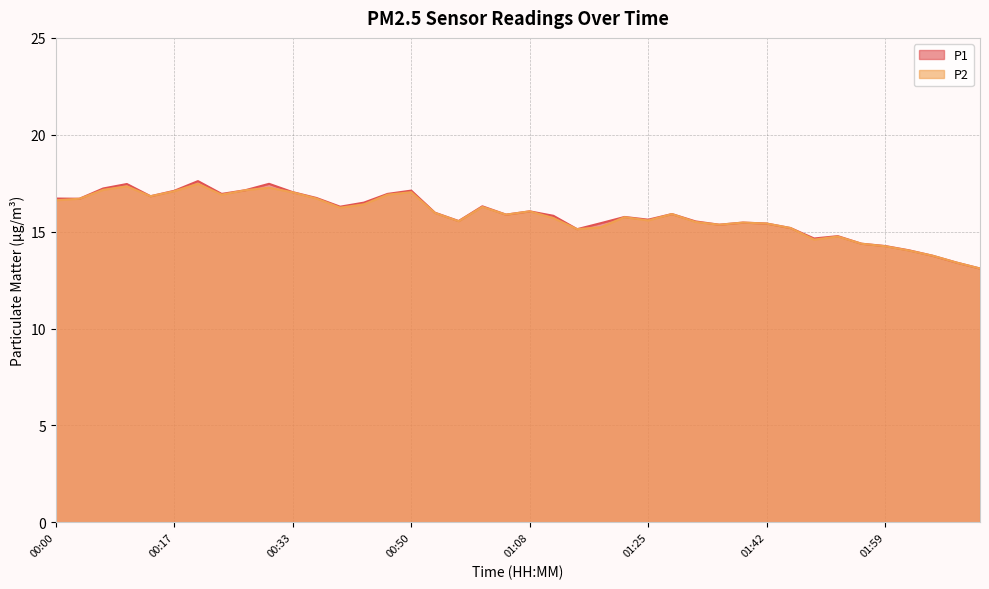

In P2, how many points are higher than both neighbors (excluding endpoints)?

10